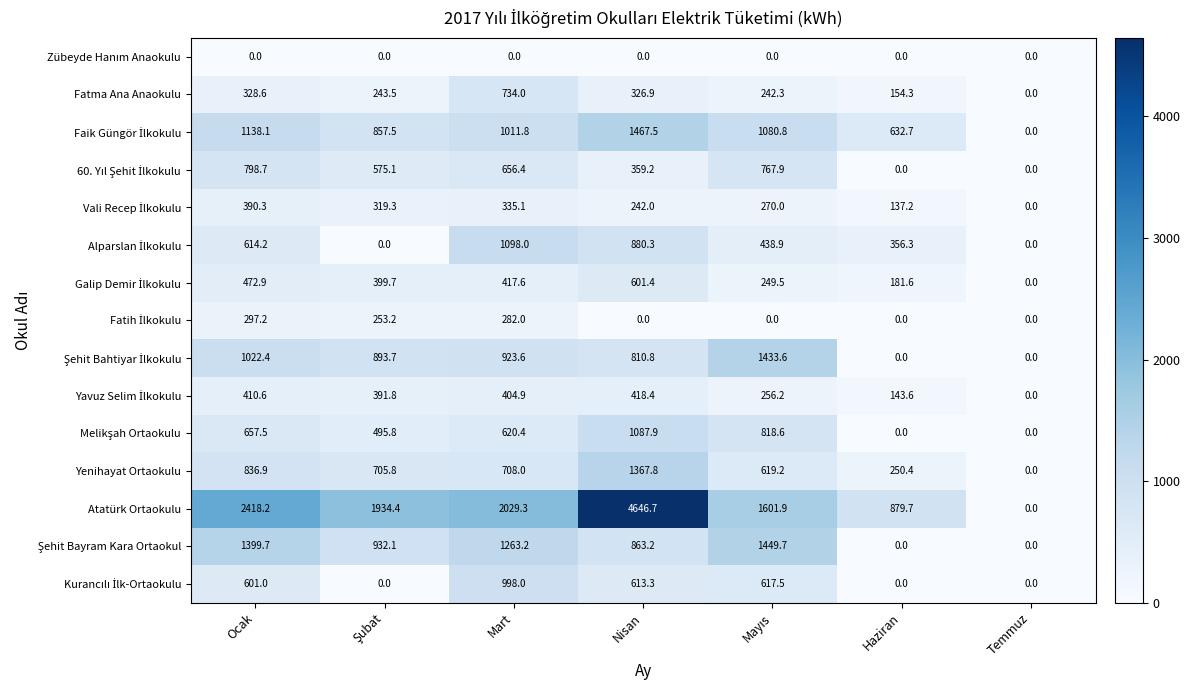

The value of Atatürk Ortaokulu at Temmuz is -1439.7. True or false?

False